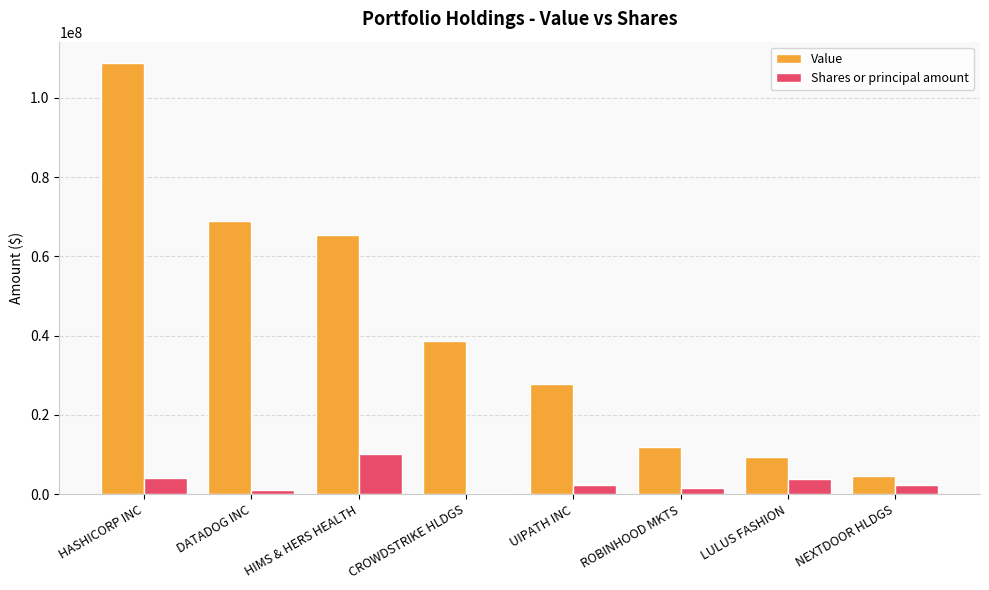

The value of Shares or principal amount at HASHICORP INC is 3977230. True or false?

True